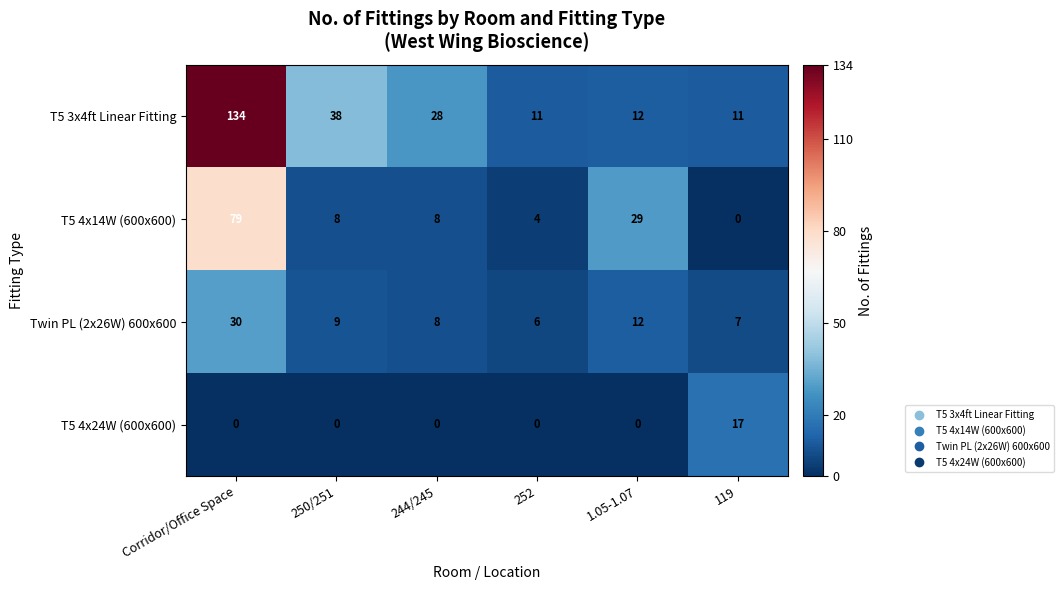

What is the difference between the T5 4x14W (600x600) values at 1.05-1.07 and 119?

29